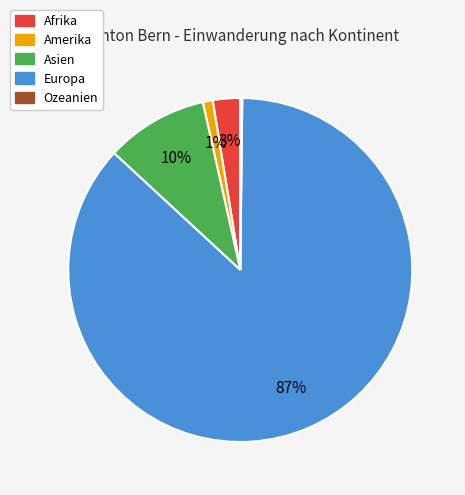

Is it true that Asien is 1% of the pie?

False